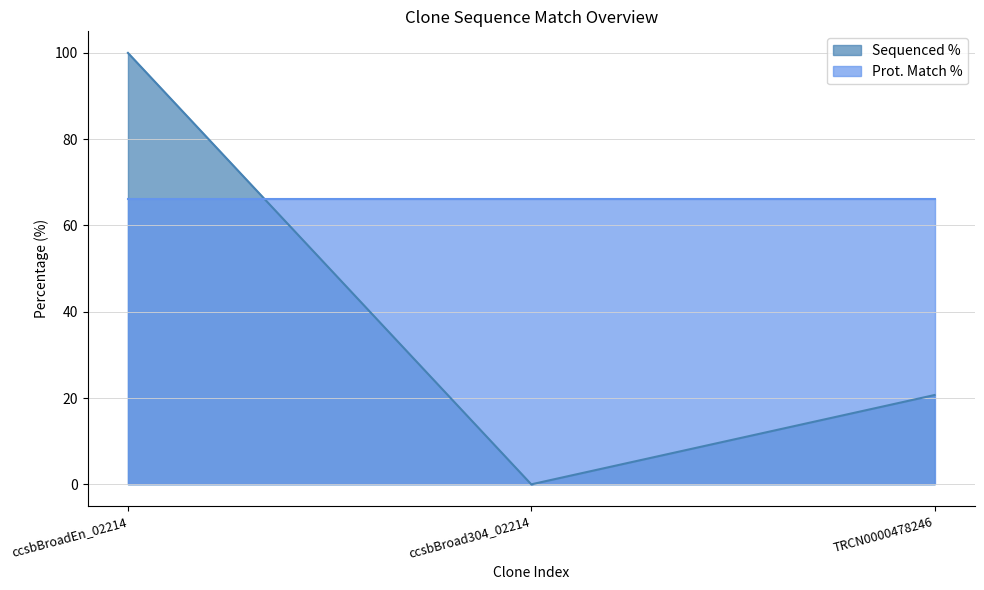

What is the difference between the maximum and minimum values?

100.0